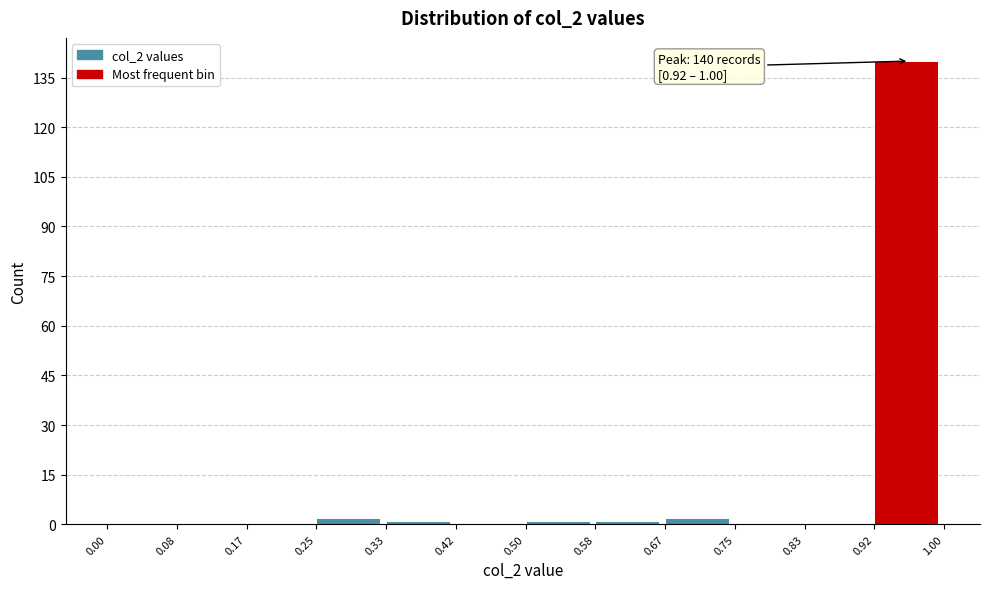

Over which range of the x-axis is the bar tallest?

0.92 to 1.00